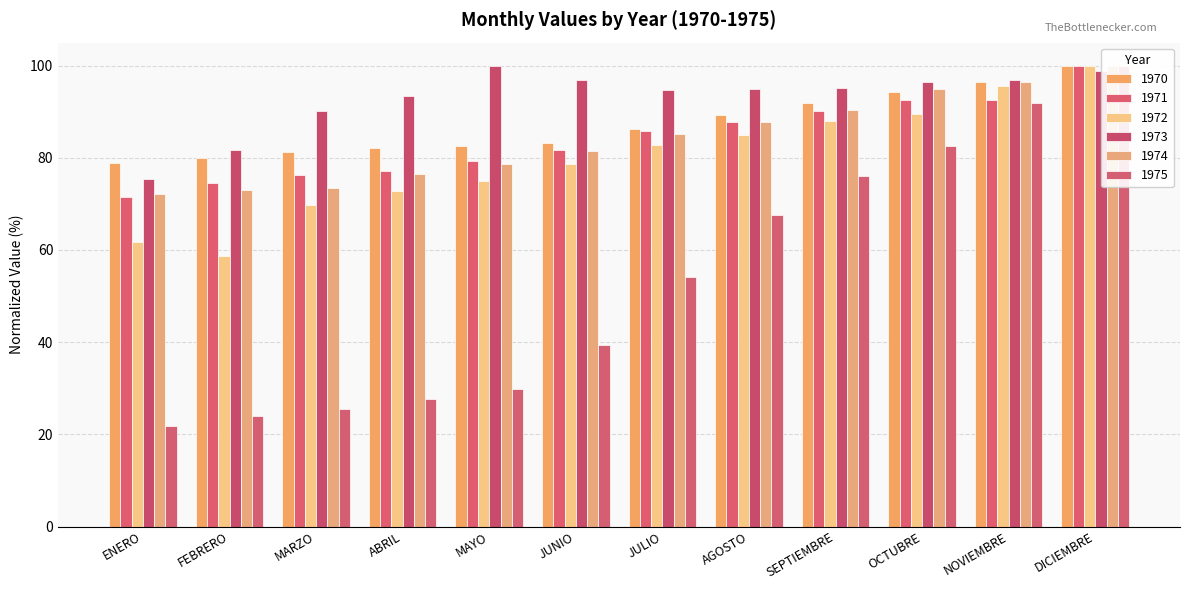

Reading left to right, transcribe all the data shown in this chart.

1970: 78.8	80.0	81.2	82.0	82.6	83.3	86.3	89.4	91.8	94.2	96.5	100.0
1971: 71.6	74.6	76.2	77.1	79.4	81.7	85.8	87.7	90.3	92.7	92.6	100.0
1972: 61.7	58.7	69.7	72.9	74.9	78.6	82.8	85.0	87.9	89.5	95.5	100.0
1973: 75.3	81.7	90.2	93.3	100.0	97.0	94.7	94.9	95.2	96.5	96.9	98.8
1974: 72.2	73.0	73.5	76.4	78.6	81.5	85.2	87.7	90.4	94.9	96.4	100.0
1975: 21.8	23.9	25.5	27.7	29.8	39.3	54.2	67.5	76.0	82.5	91.9	100.0